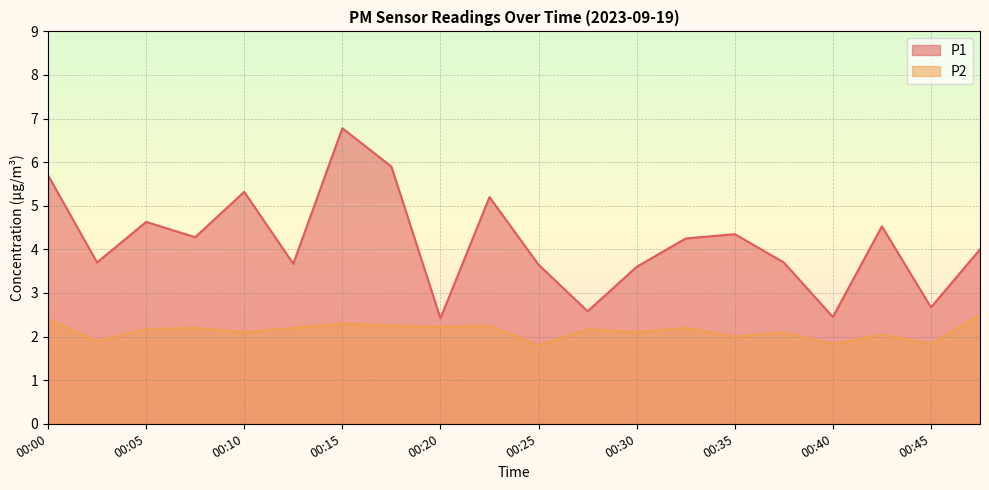

True or false: P2 has more than 0 points higher than both neighbors.

True